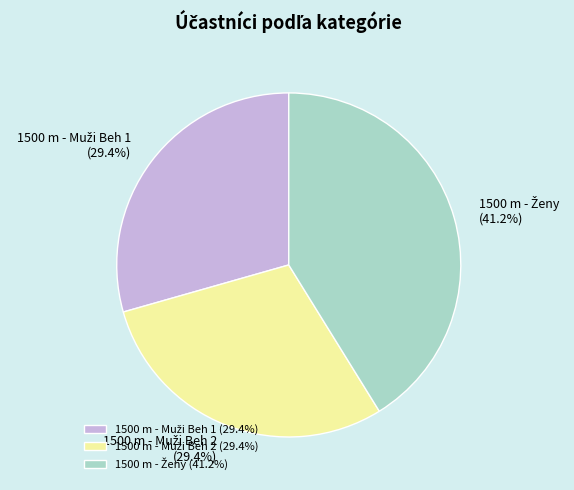

Count the number of slices in the pie.

3